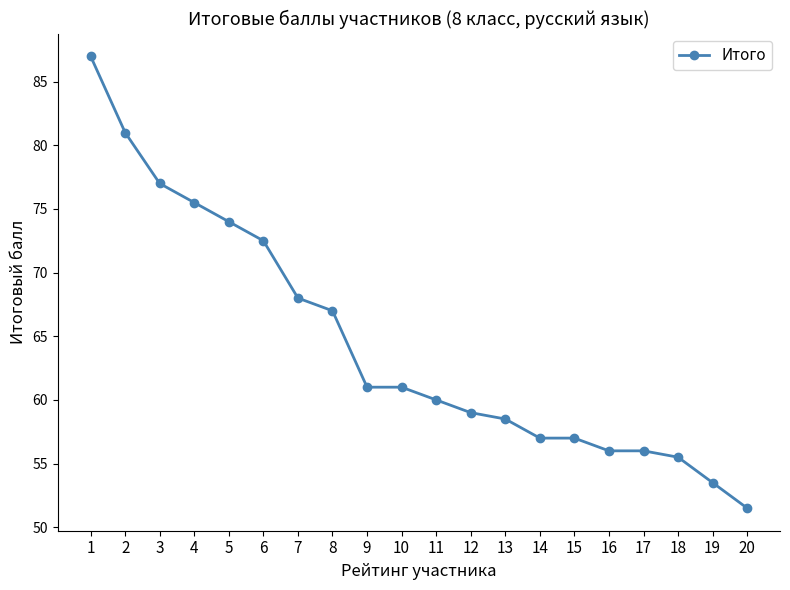

At which label does the data first exceed 61?

1